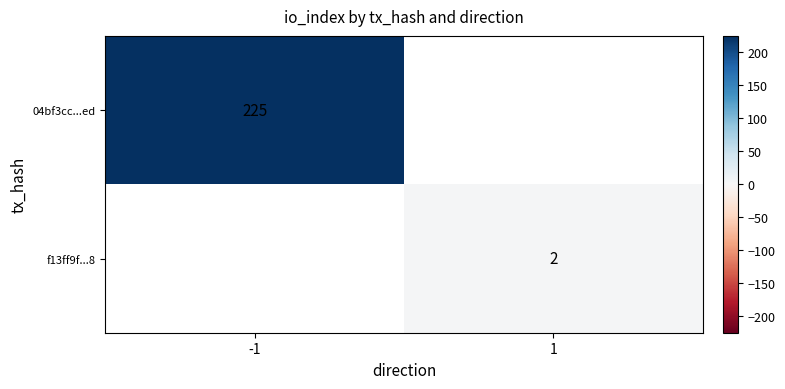

True or false: f13ff9f...8 has a value of 2 at 1.

True